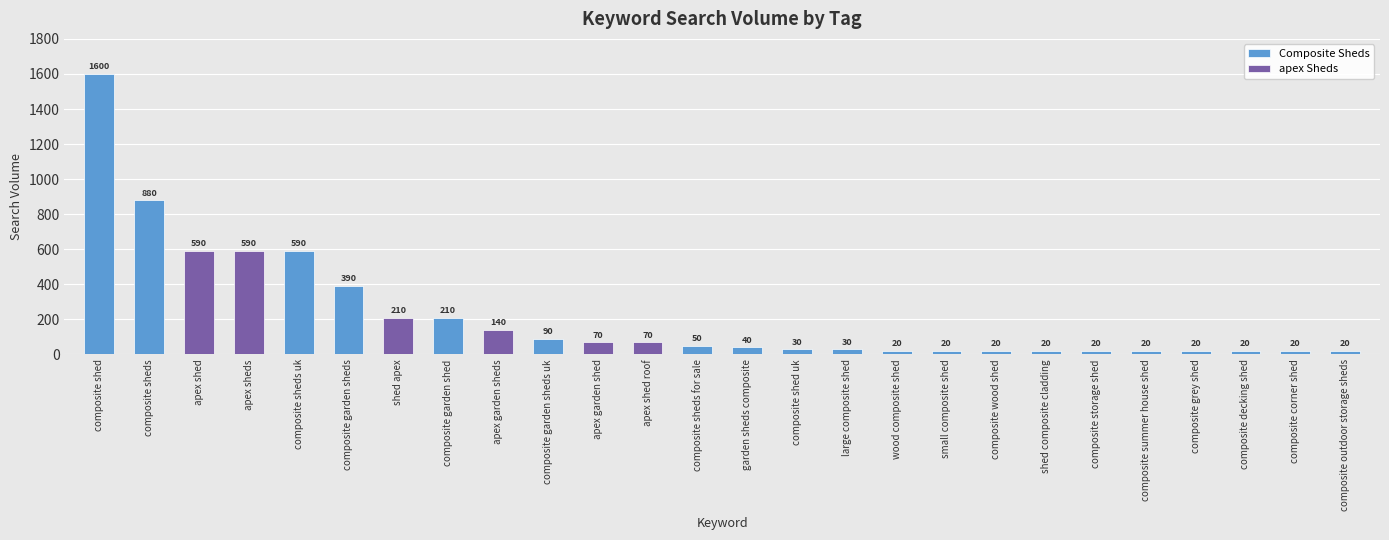

What is the difference between the values at composite grey shed and composite sheds for sale?

30